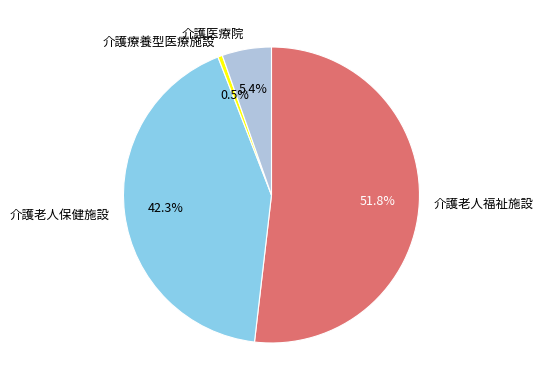

To the nearest percent, what is the difference between the 介護療養型医療施設 and 介護医療院 slice percentages?

5%